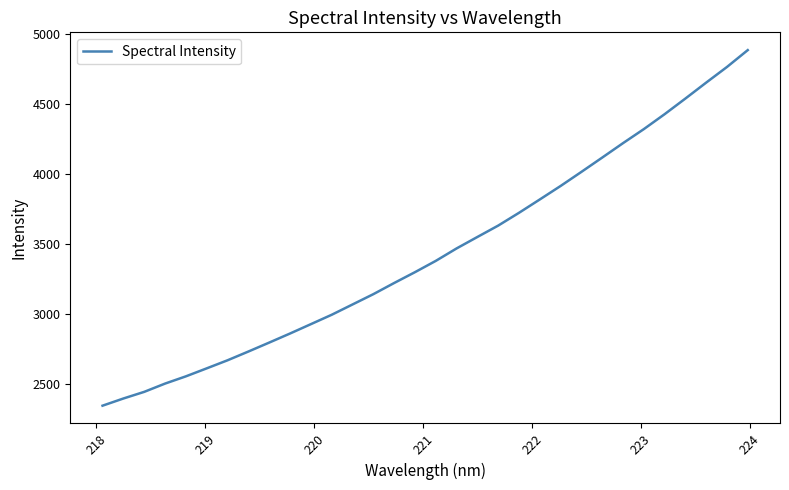

Reading right to left, extract all data points from this chart.

4885.4	4764.9	4653.2	4539.4	4427.6	4321.0	4220.8	4117.7	4015.6	3915.0	3818.7	3723.3	3632.0	3550.8	3468.8	3379.9	3299.3	3221.9	3142.2	3068.6	2995.0	2928.0	2861.2	2796.4	2732.6	2670.0	2612.4	2555.3	2503.5	2444.5	2397.0	2345.8